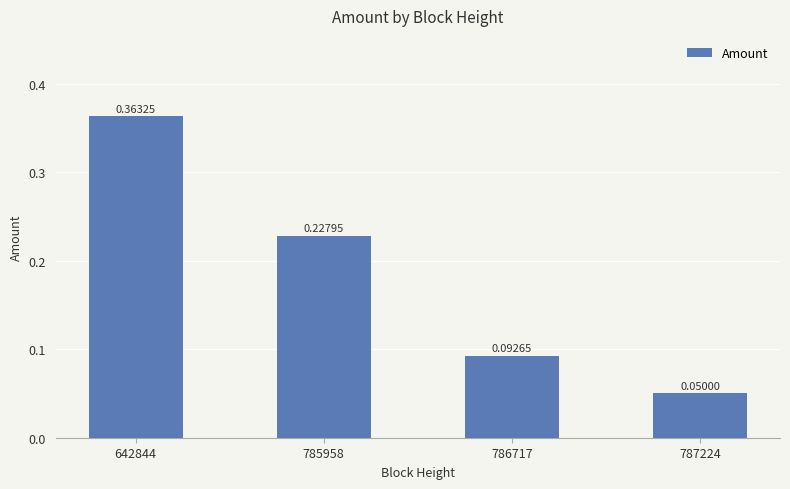

What is the sum of all values?

0.7